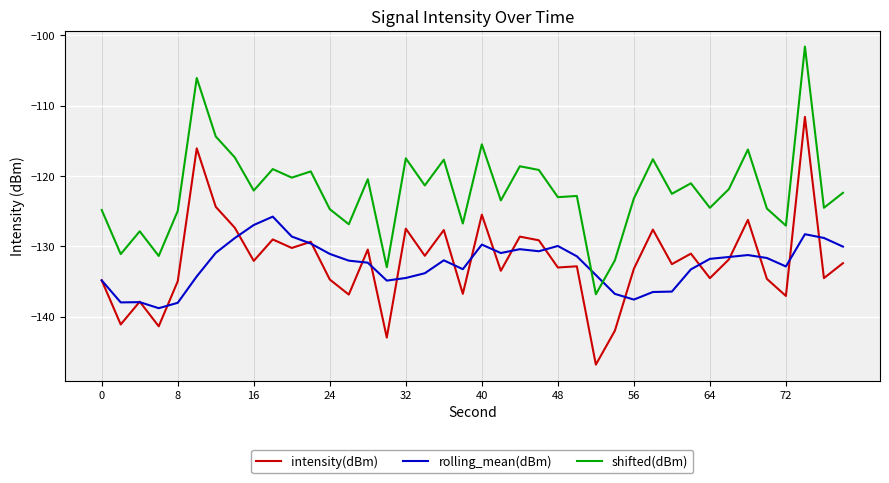

Count the number of data series in this chart.

3